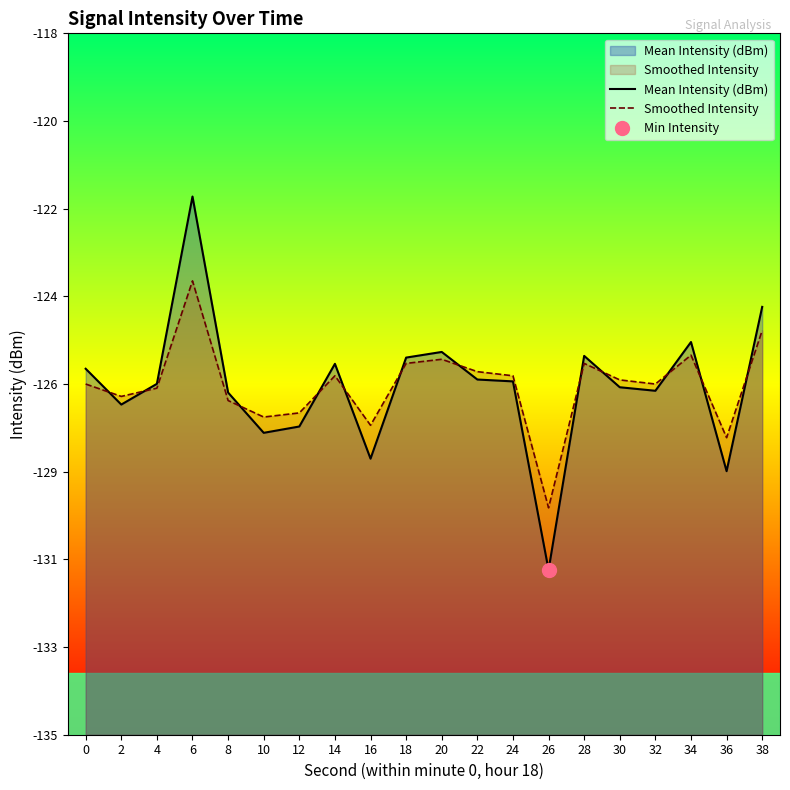

What is the minimum value for Smoothed Intensity?

-129.5